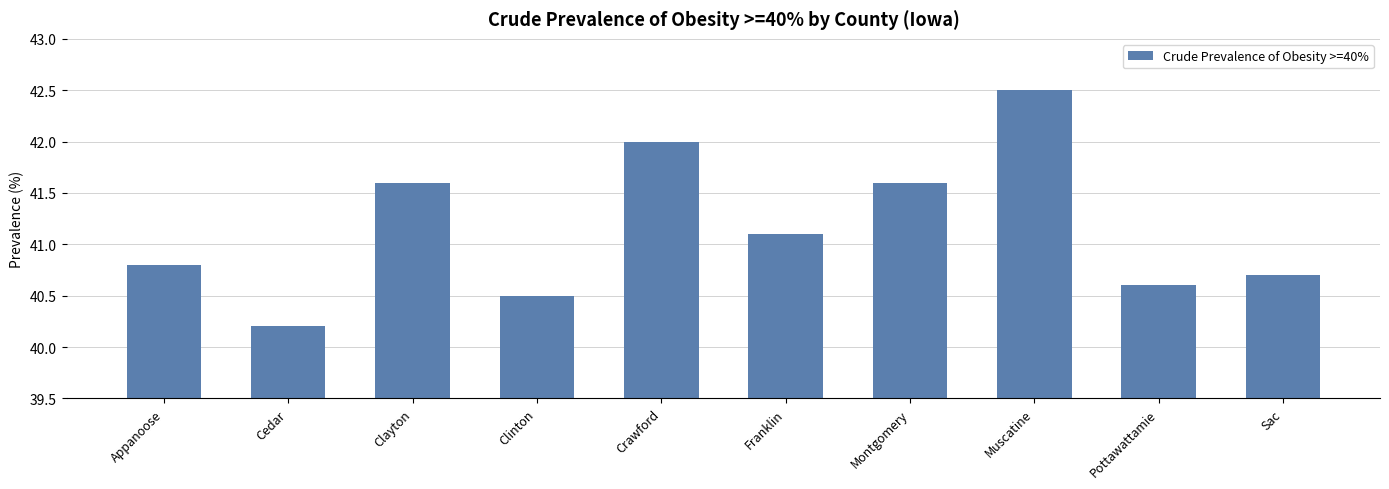

What is the label of the 7th bar from the left?

Montgomery